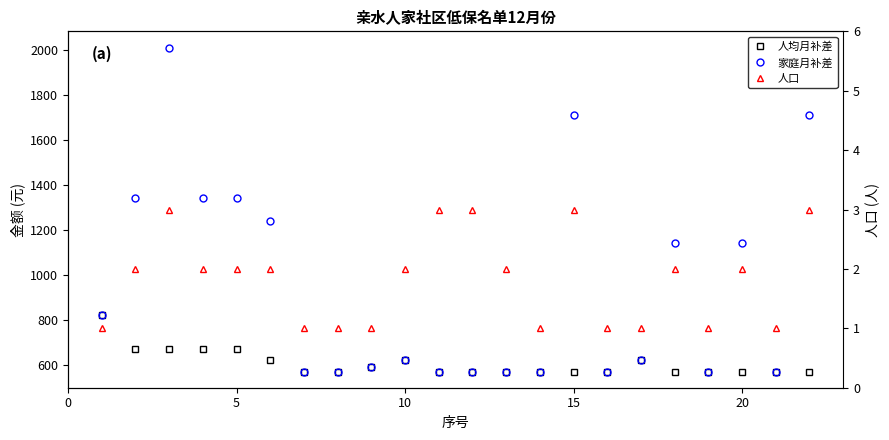

What is the value of the 人口 point at the 2nd from the left?

2